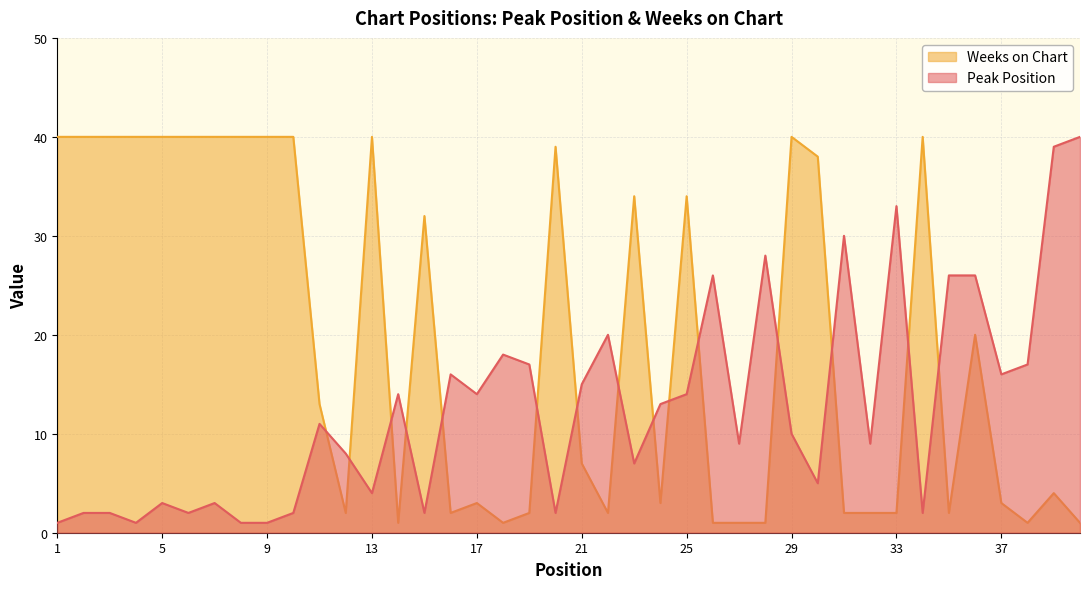

True or false: Weeks on Chart and Peak Position intersect in this chart.

True